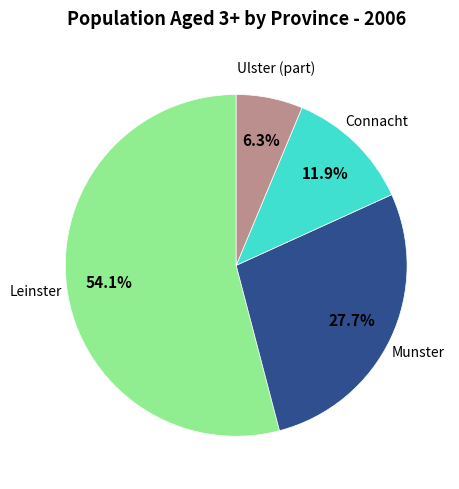

What percentage is the Munster slice, to the nearest percent?

28%